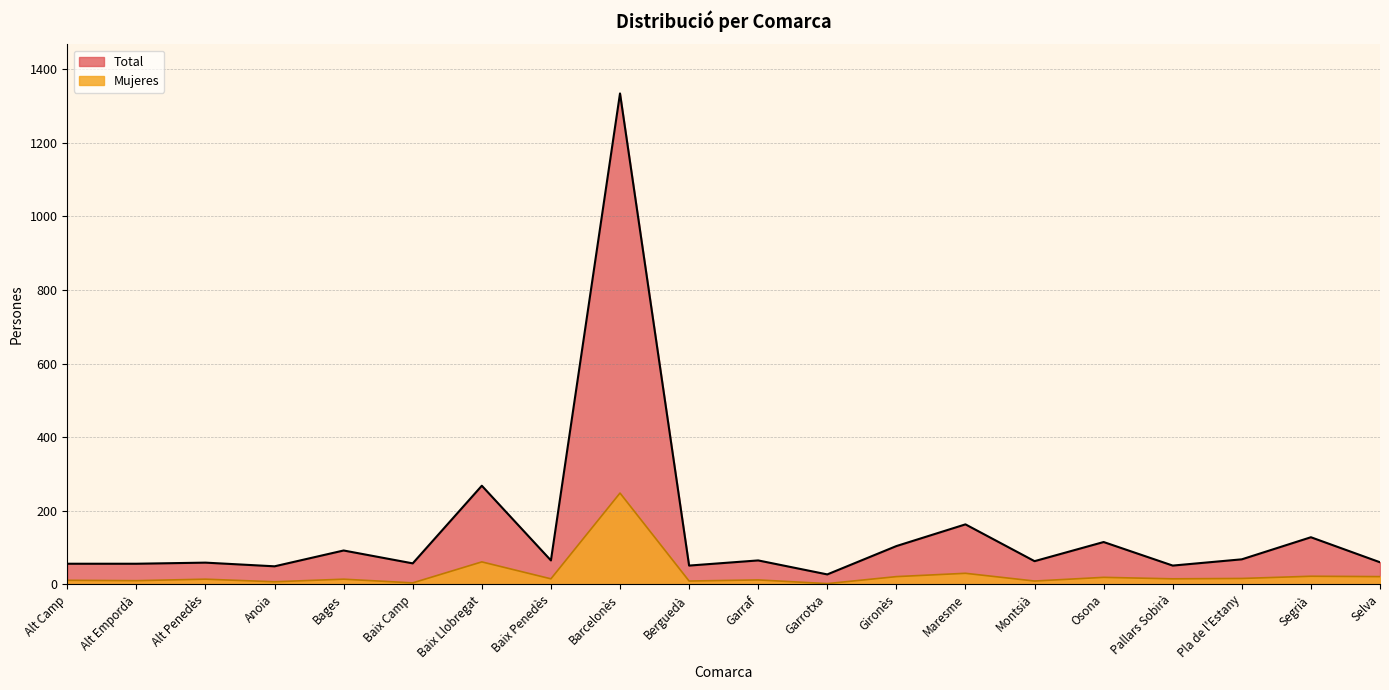

What position from the left is Baix Camp?

6